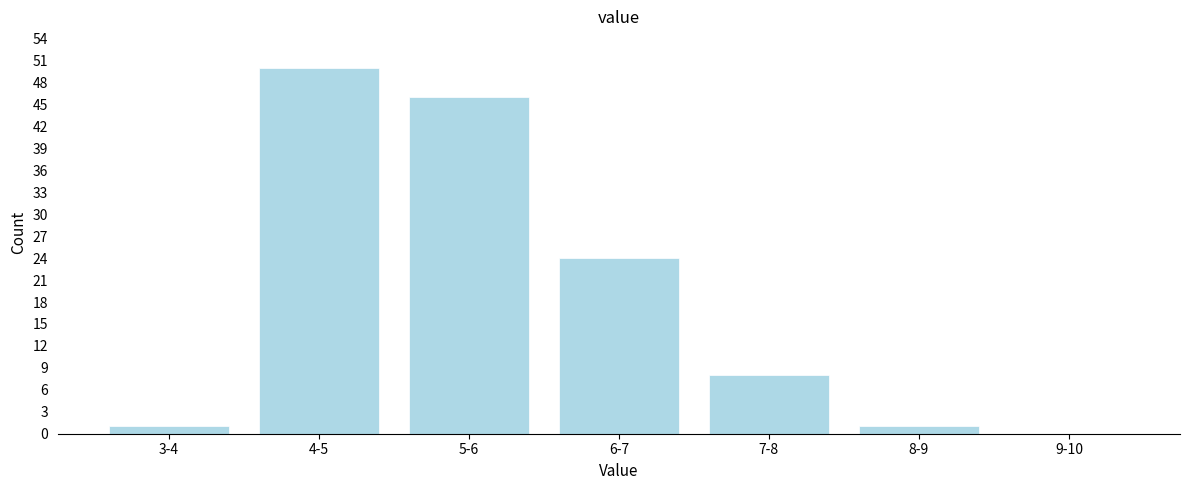

Reading left to right, transcribe all the data shown in this chart.

3-4=1	4-5=50	5-6=46	6-7=24	7-8=8	8-9=1	9-10=0